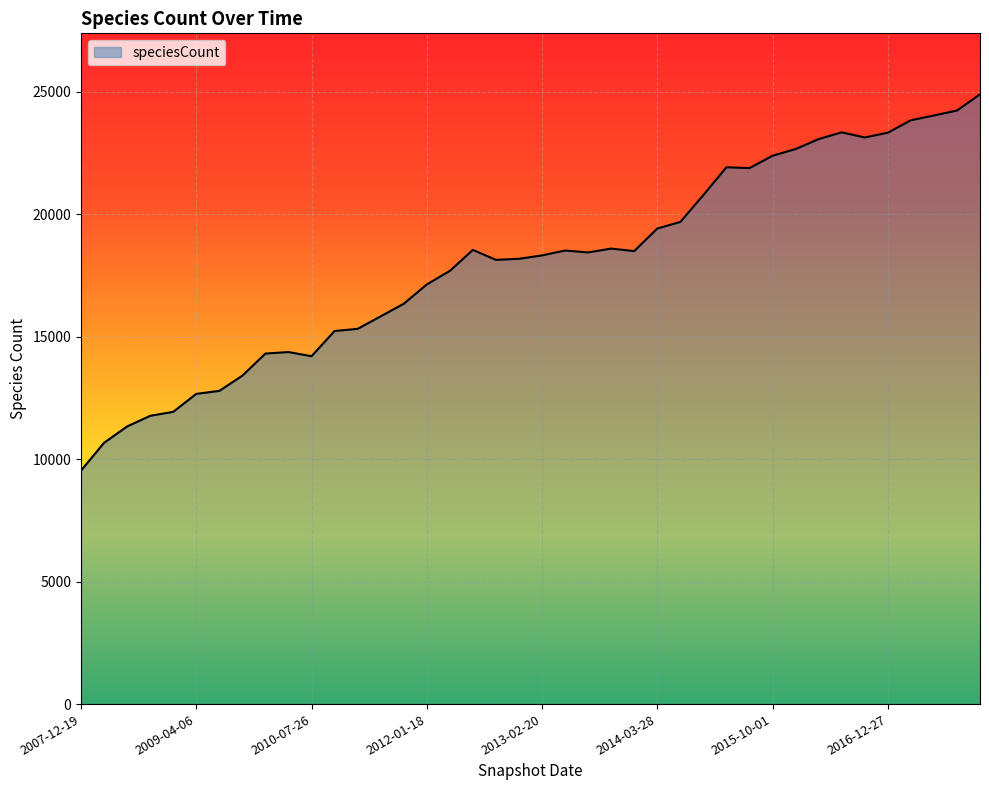

What is the greatest value displayed?

24892